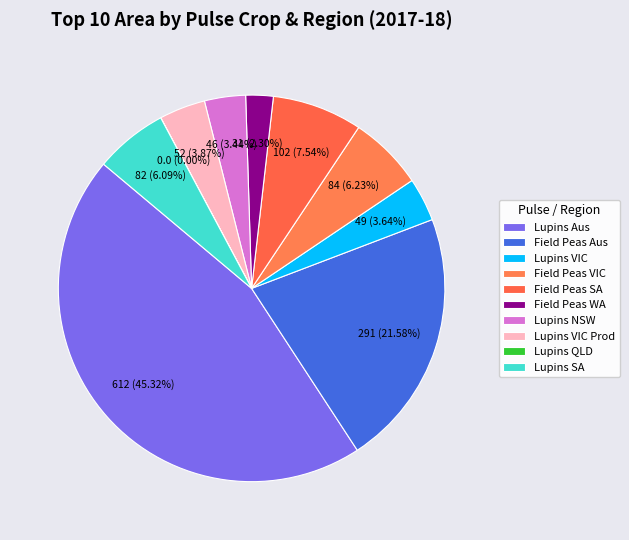

Is there a majority slice in this chart?

No